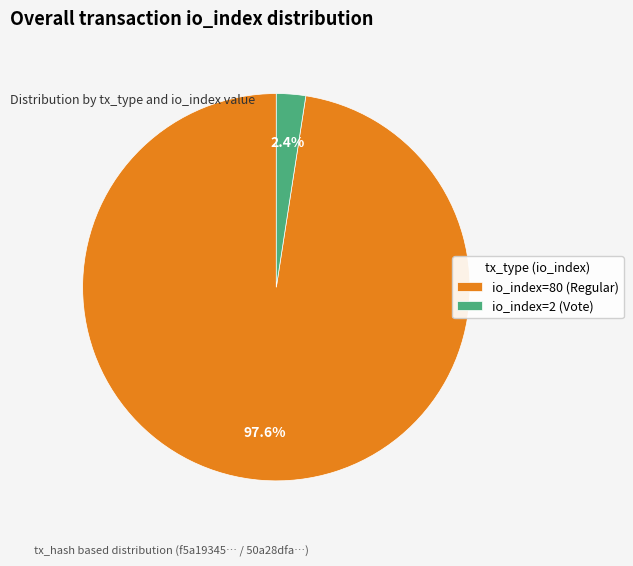

Count the number of slices in the pie.

2